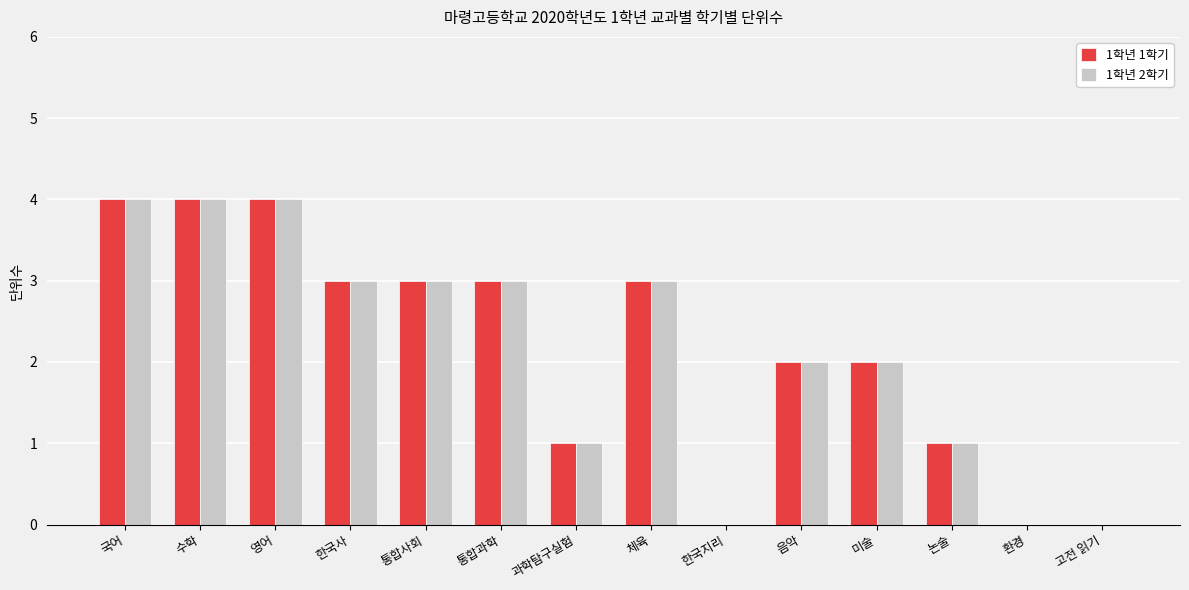

Is it true that 1학년 2학기 equals 4 at 수학?

True